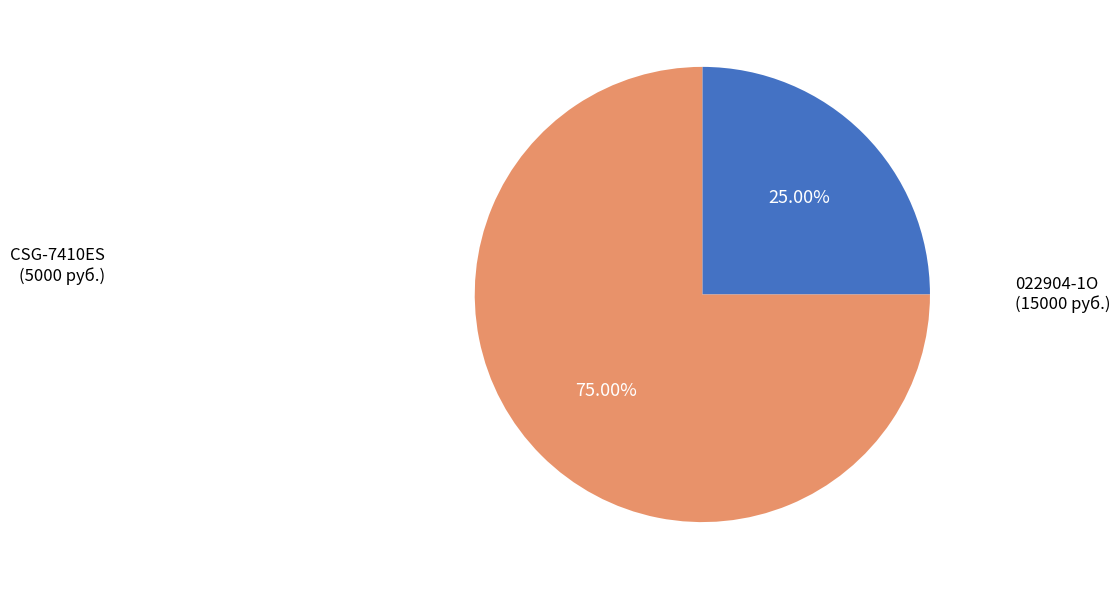

Does any single category account for the majority?

Yes